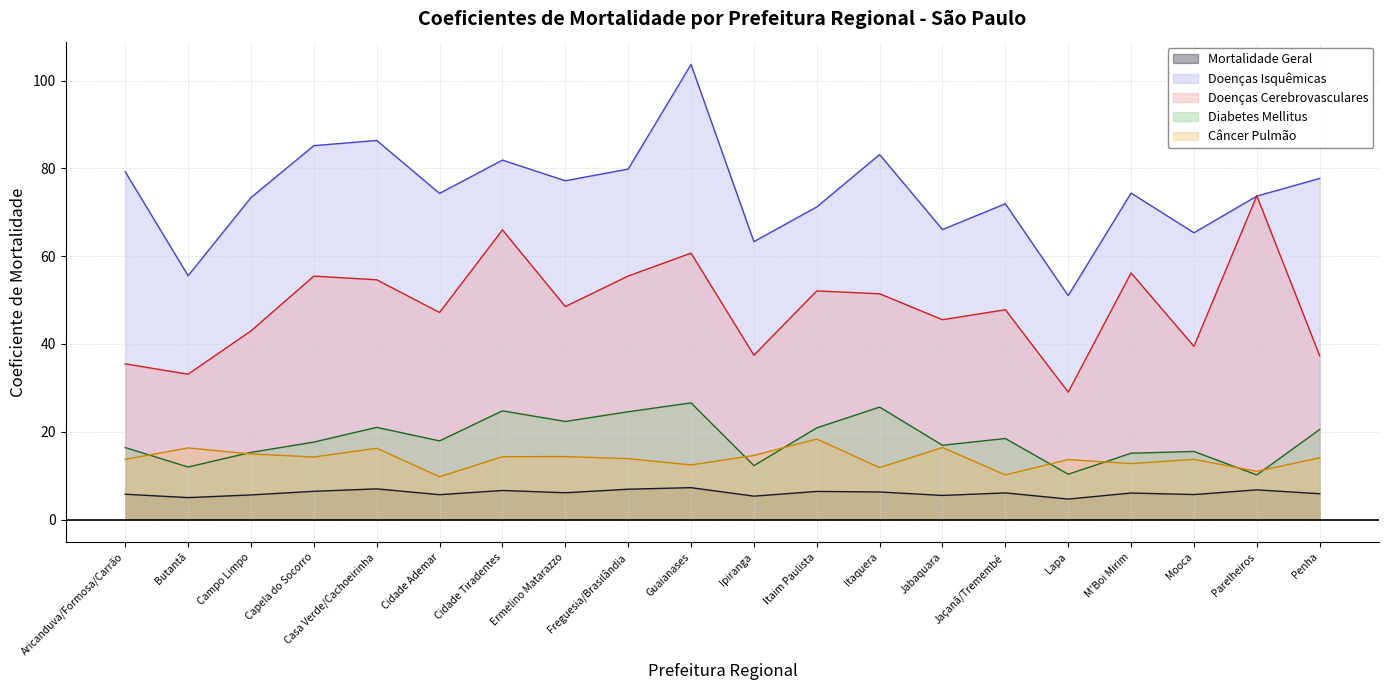

True or false: Doenças Isquêmicas and Mortalidade Geral intersect in this chart.

False